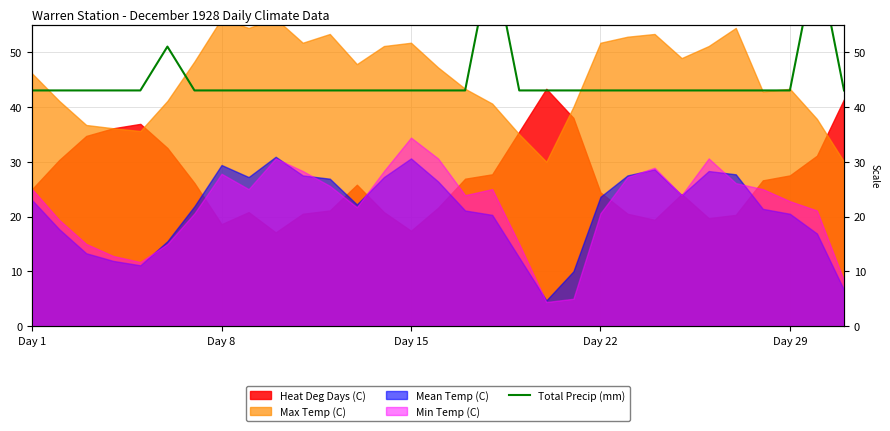

What is the difference between the maximum and second lowest values?

25